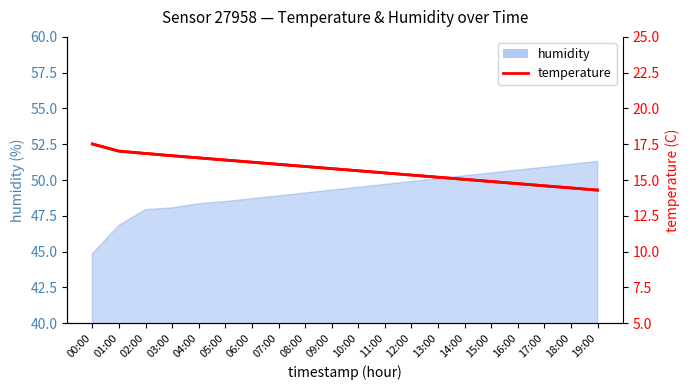

True or false: the data shows 8.6 at 15:00.

False